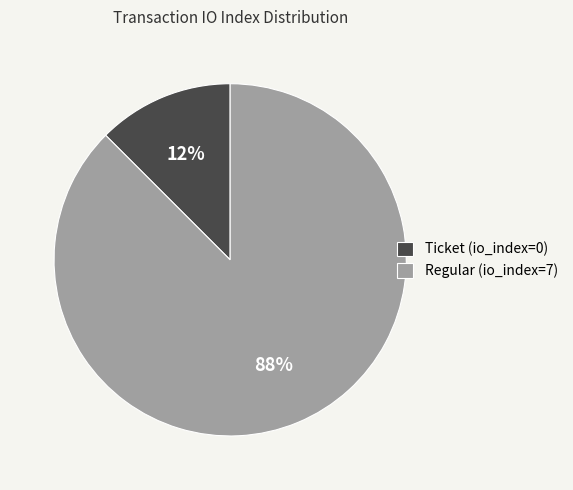

Rank the categories by value from highest to lowest.

Regular (io_index=7), Ticket (io_index=0)